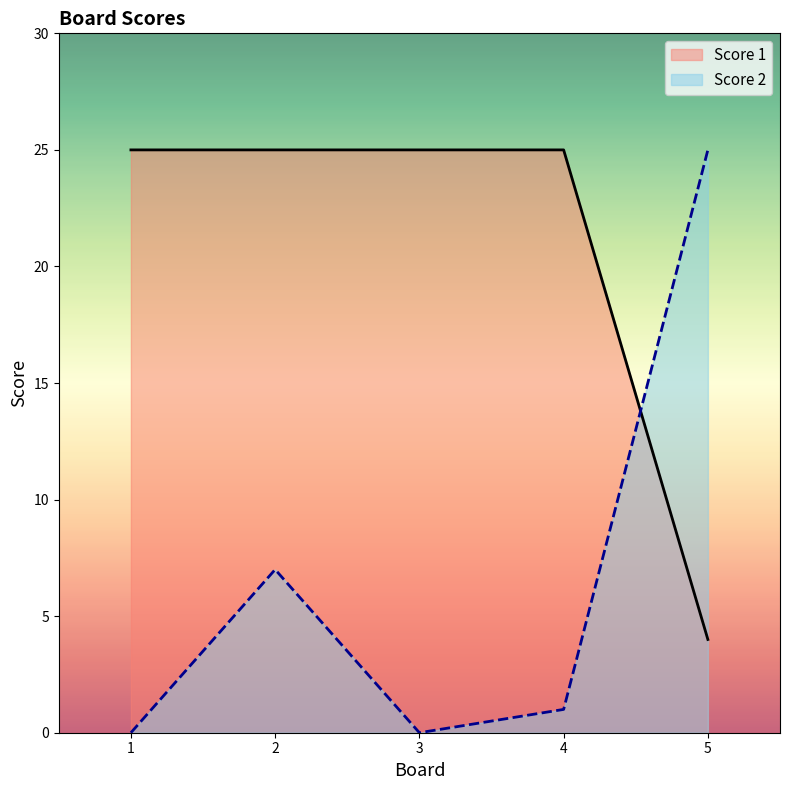

How many lines are shown in the chart?

2